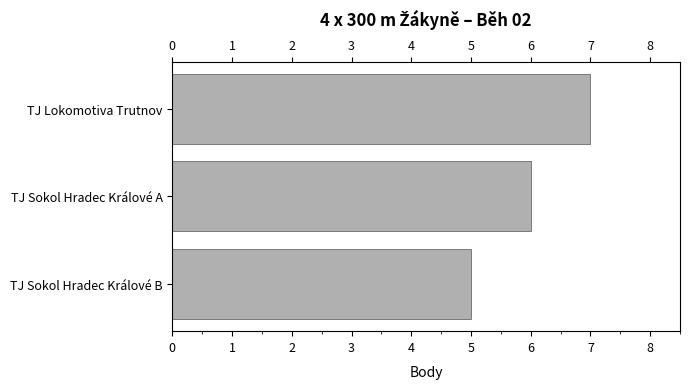

What is the ratio of the value at TJ Sokol Hradec Králové B to the value at TJ Sokol Hradec Králové A?

0.8